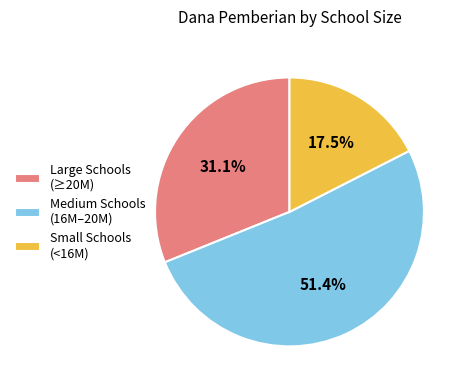

How many segments does this pie chart have?

3